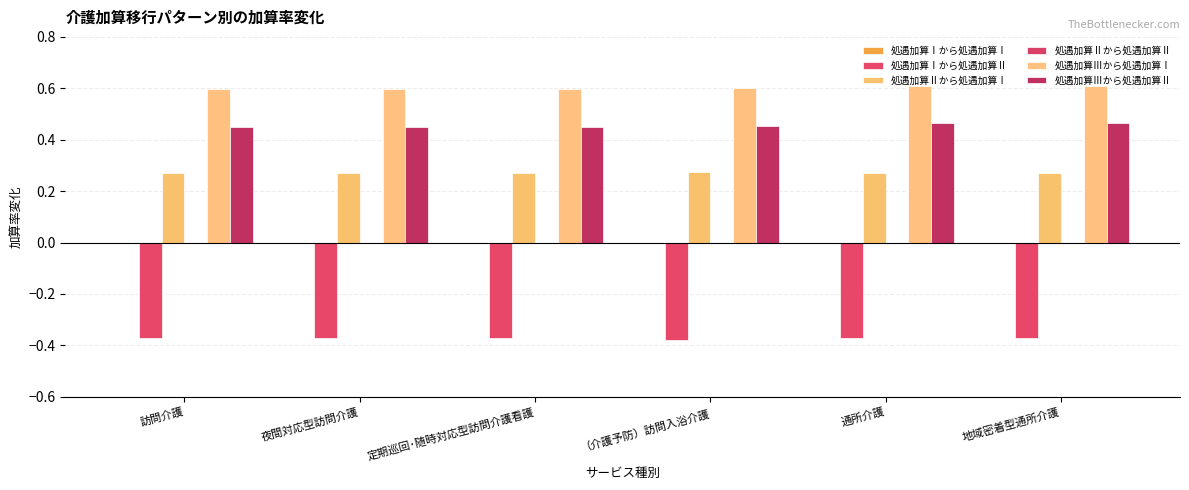

How many 処遇加算Ⅲから処遇加算Ⅰ values are between 0 and 1?

6